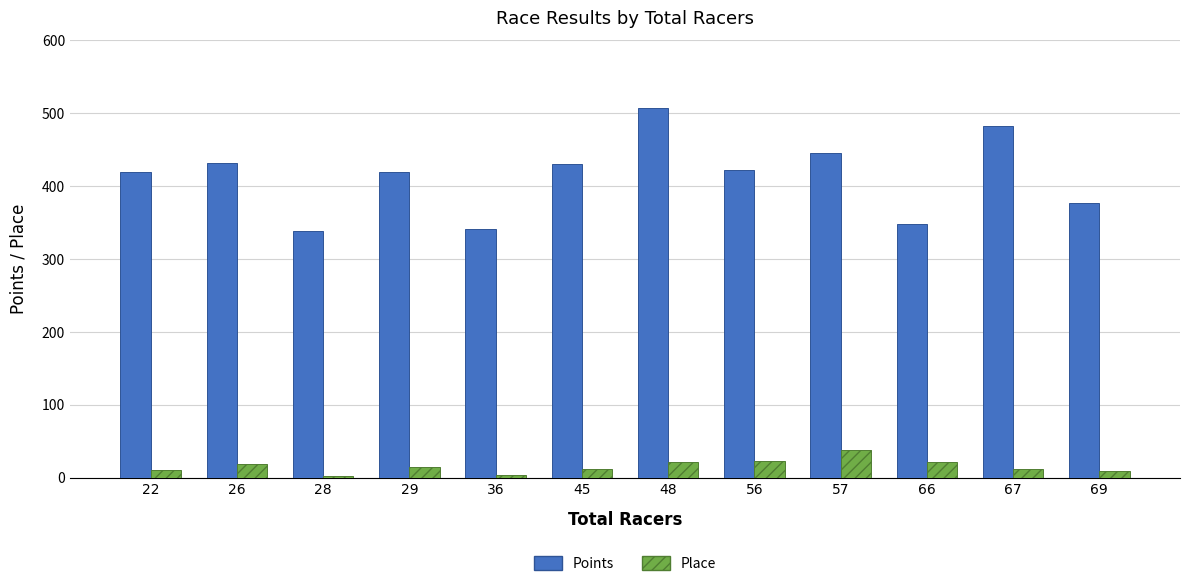

What is the greatest value displayed?

507.4